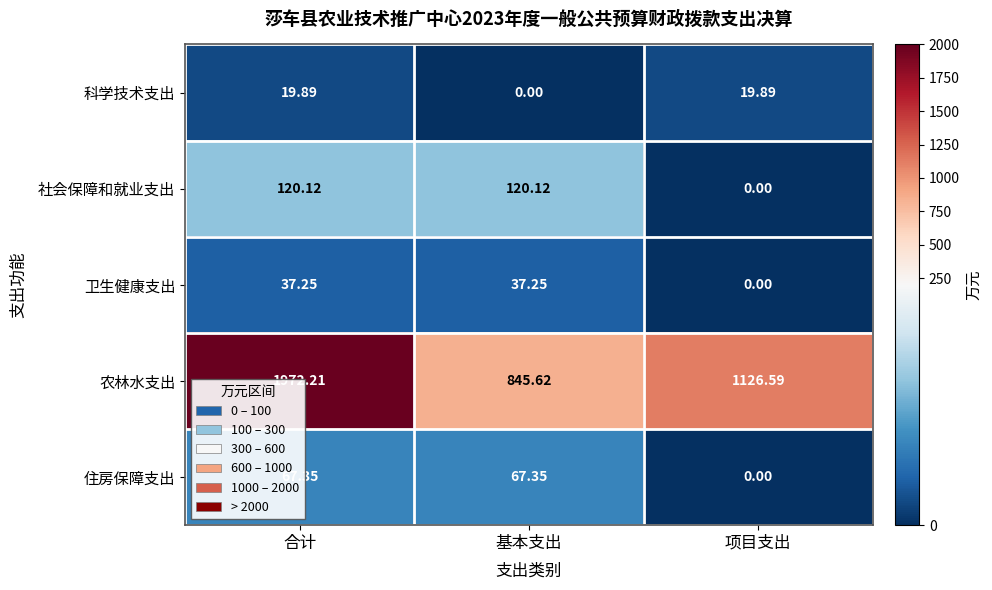

Which series has the largest total across all categories?

农林水支出